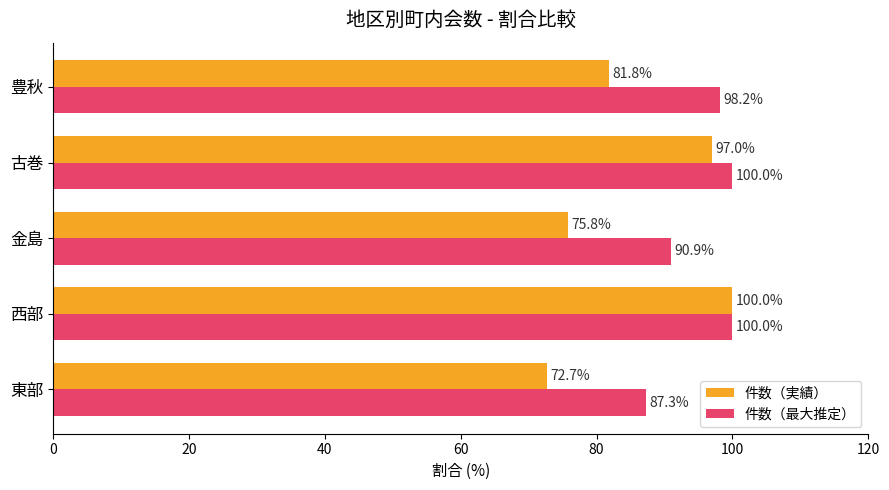

How many data points in 件数（最大推定） are above 98?

3